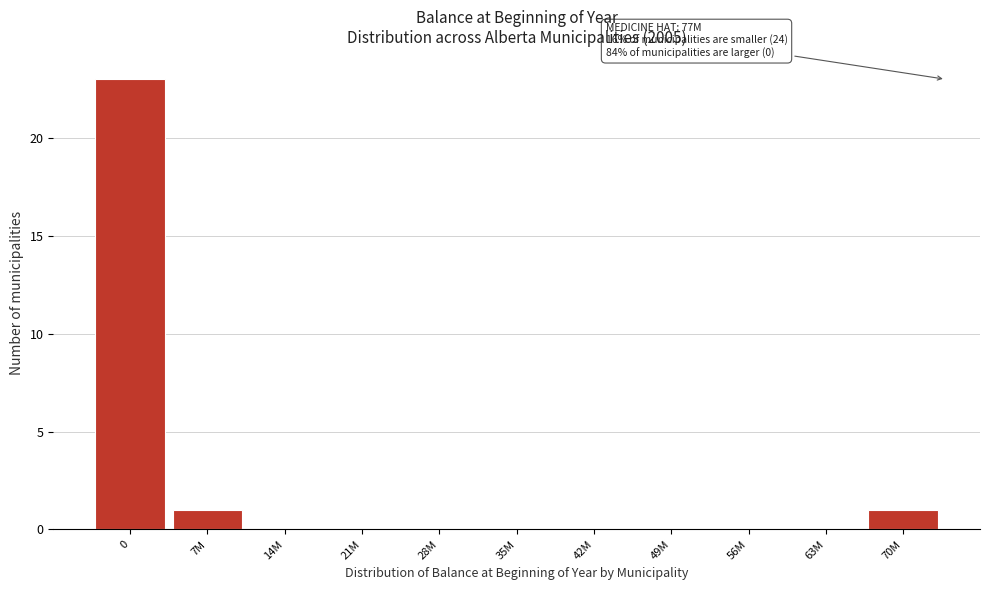

Reading right to left, transcribe all the data shown in this chart.

70M=1	63M=0	56M=0	49M=0	42M=0	35M=0	28M=0	21M=0	14M=0	7M=1	0=23